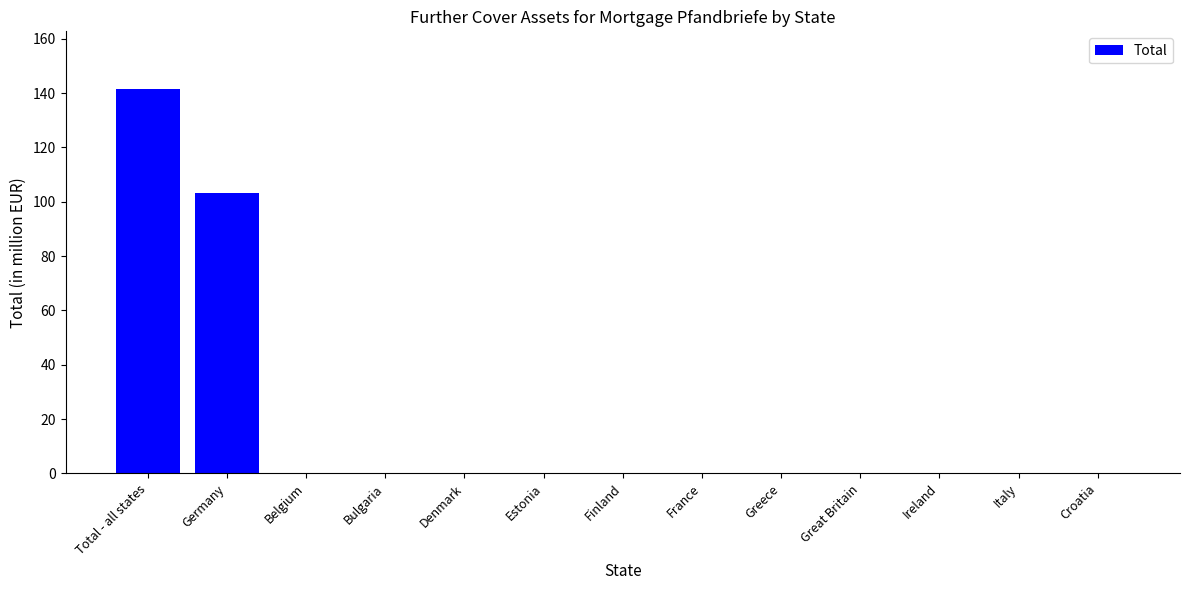

Which label corresponds to the largest value in the chart?

Total - all states